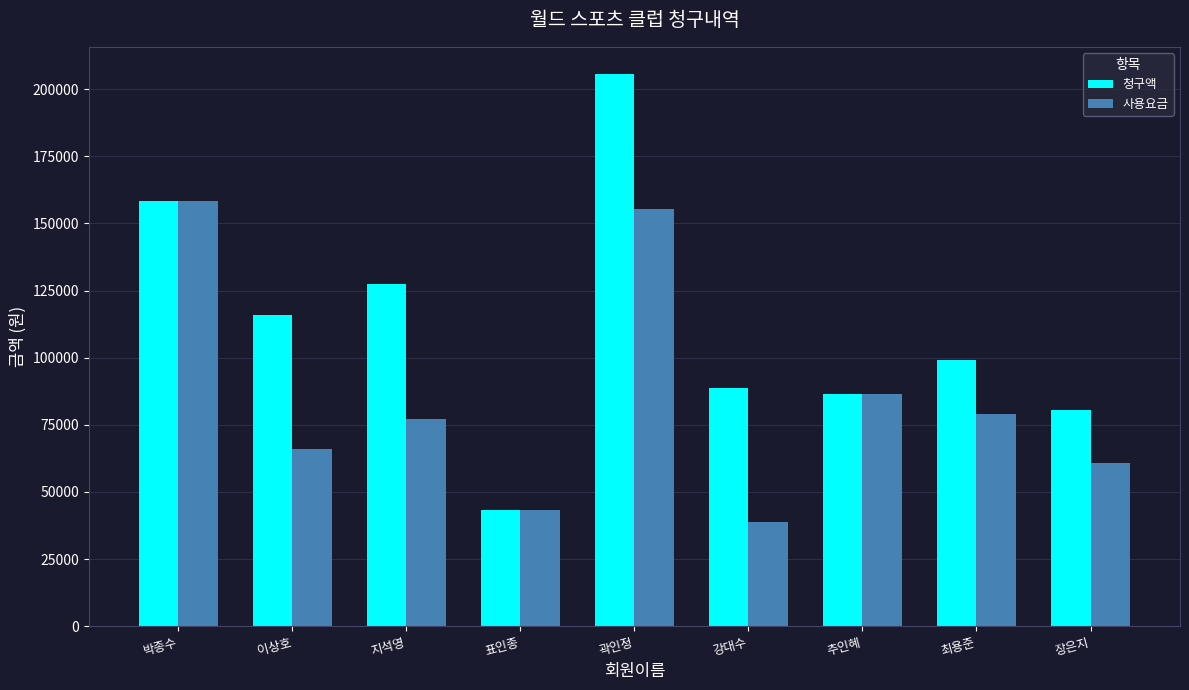

Which series has the widest spread of values?

청구액